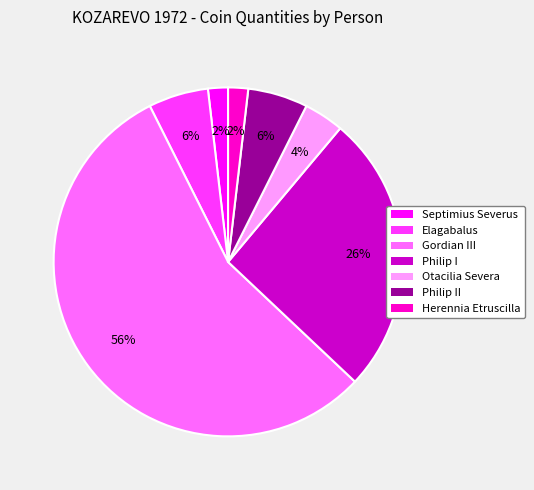

To the nearest percent, what percentage of the pie is Philip II?

6%